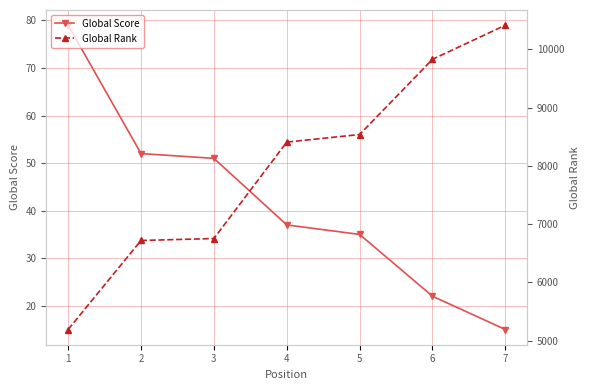

What is the sum of the Global Score values at 2 and 6?

74